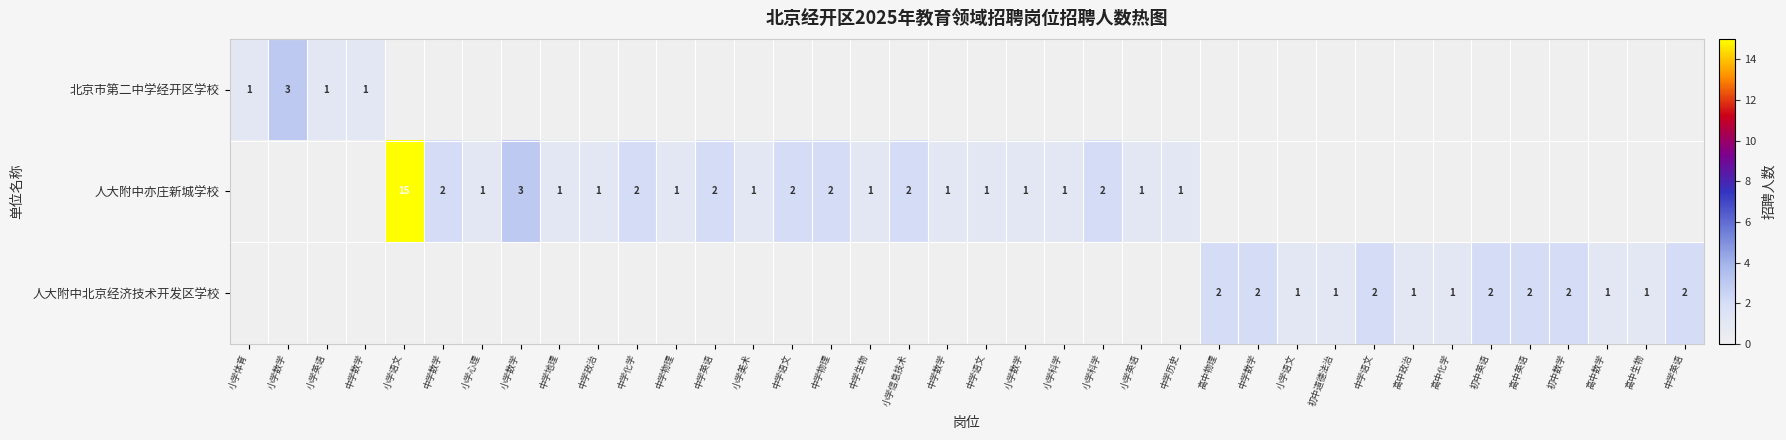

What is the total value across all series at 高中物理?

2